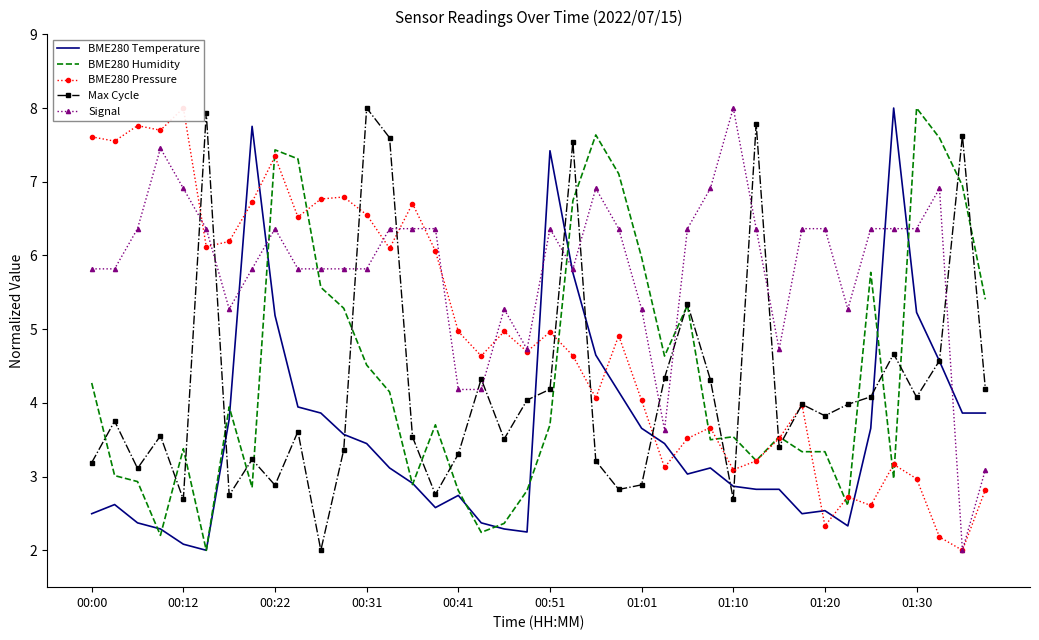

True or false: Signal and BME280 Humidity intersect in this chart.

True